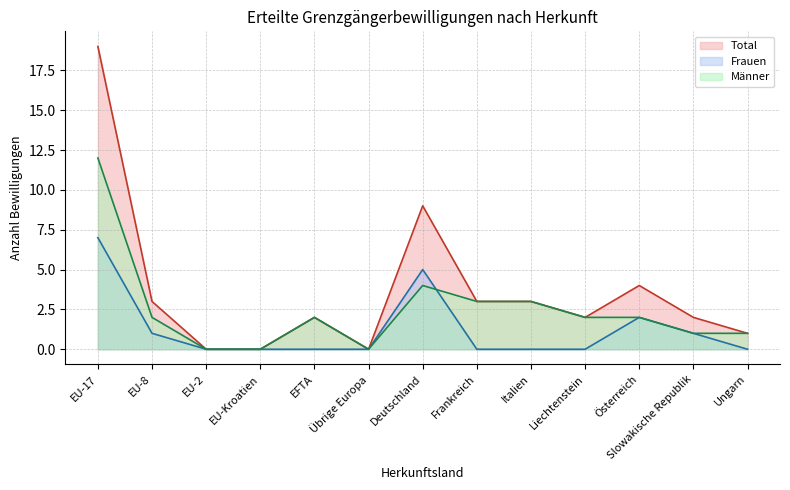

True or false: Total and Frauen cross at least once.

False